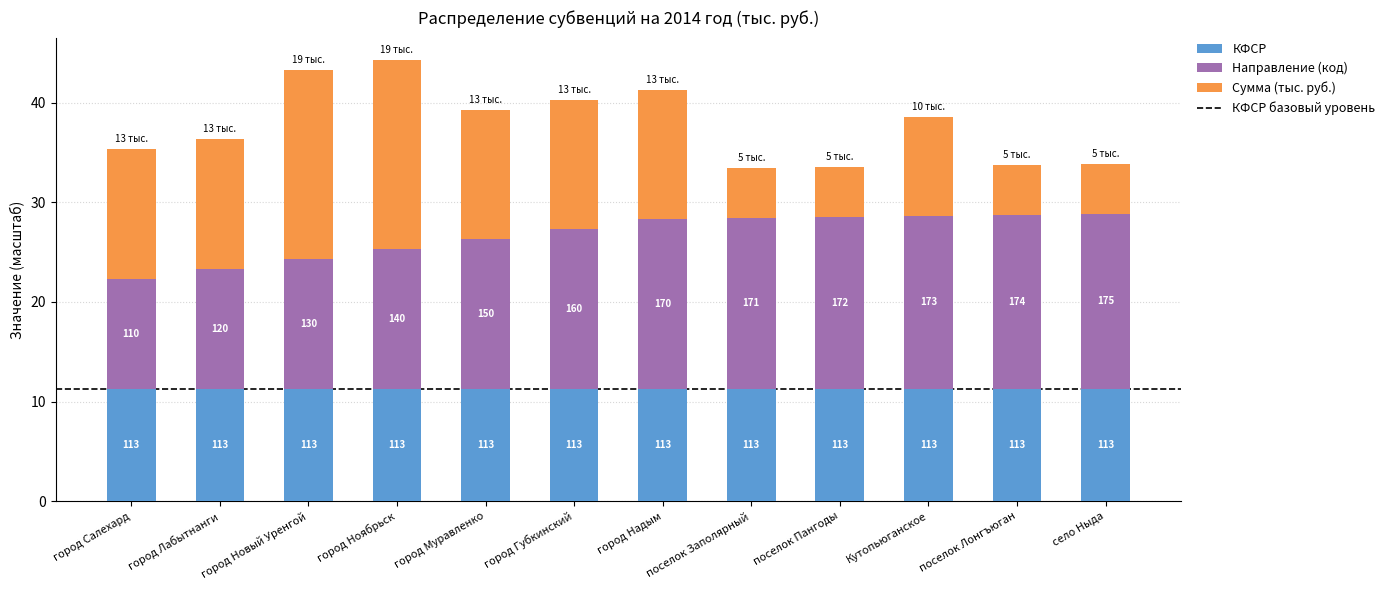

Between город Ноябрьск and город Салехард, which is larger?

город Ноябрьск